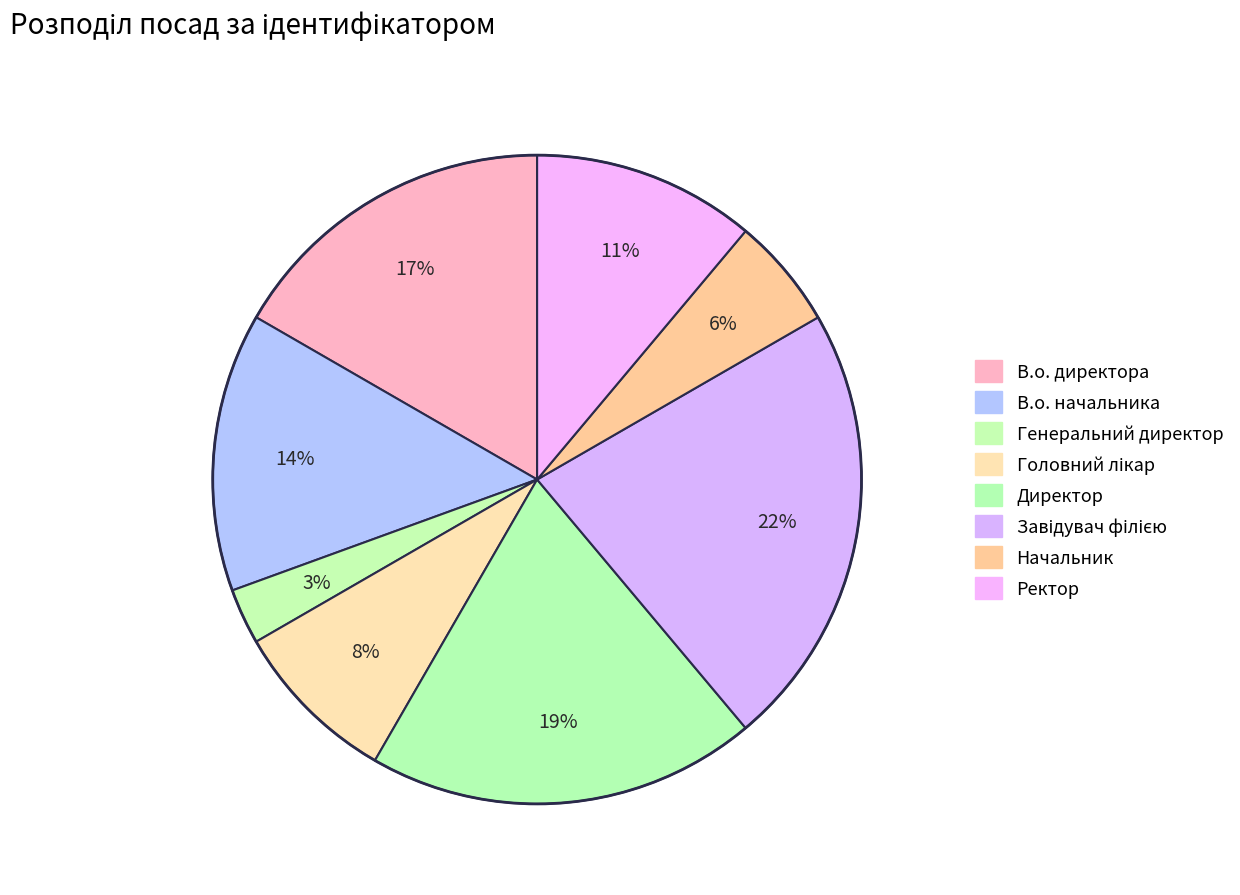

Count the number of slices in the pie.

8